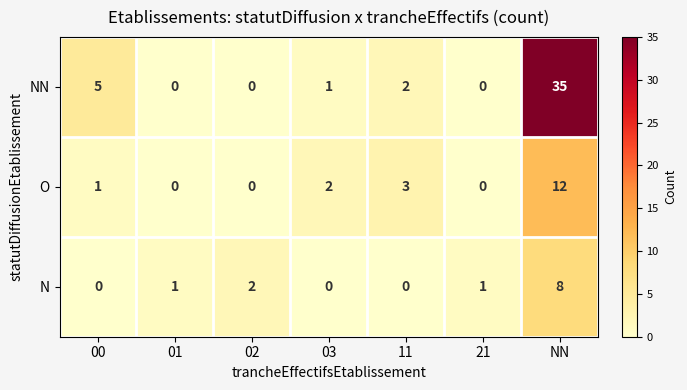

What is the approximate value of O at NN, to the nearest 10?

10